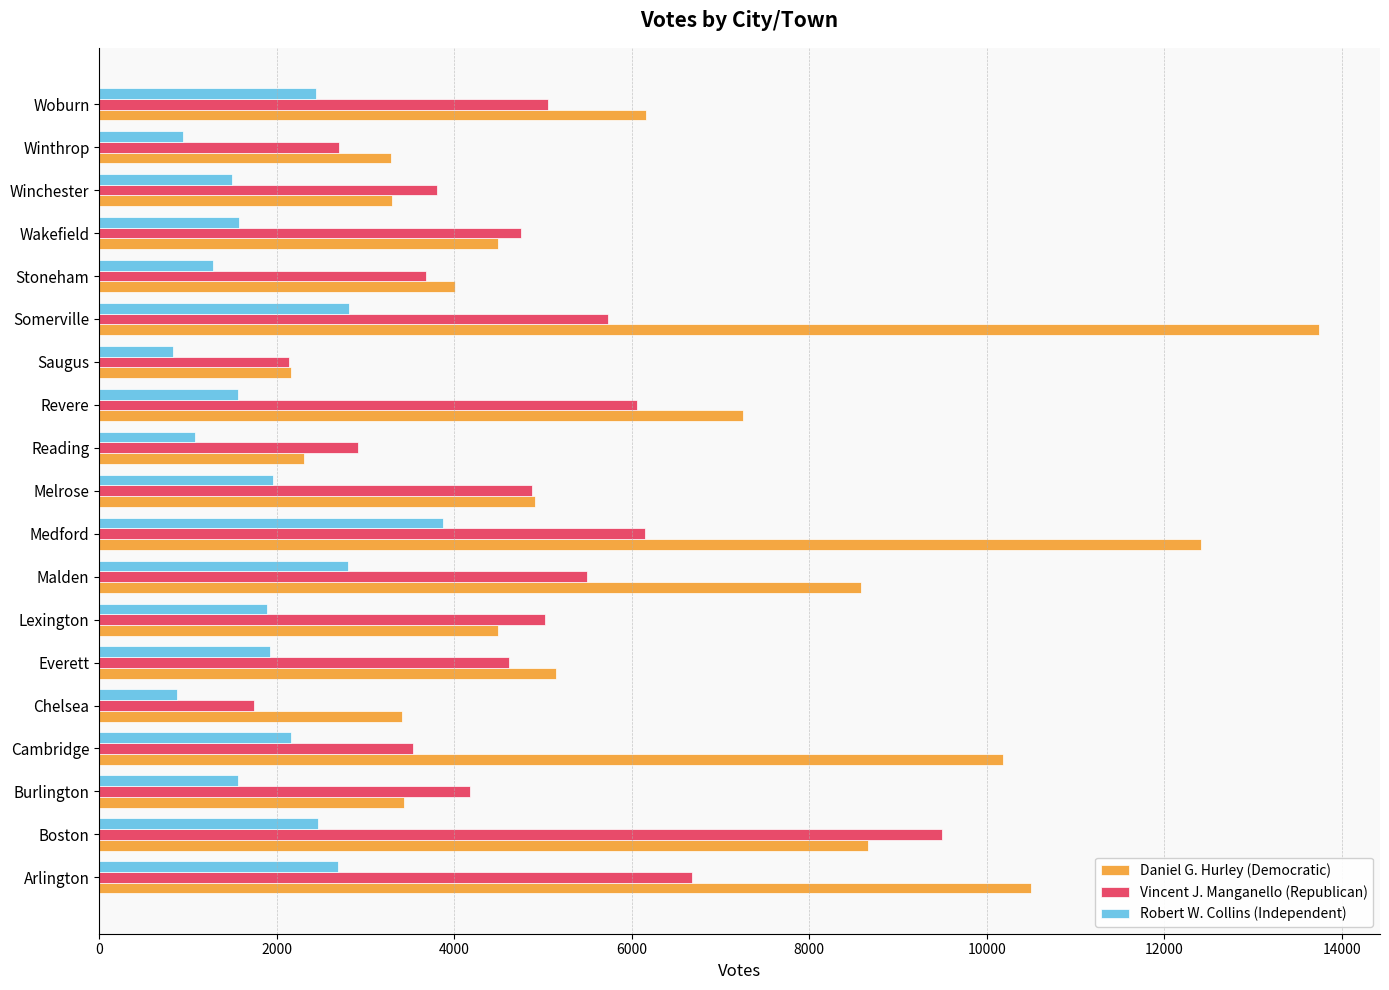

What is the spread (max minus min) of values at Burlington?

2610